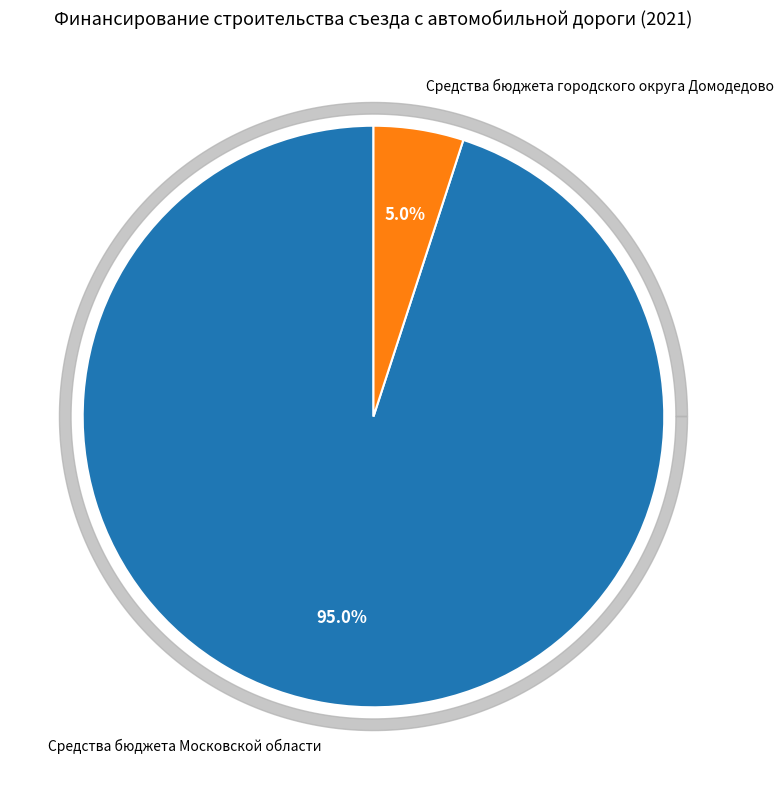

Count the number of slices in the pie.

2